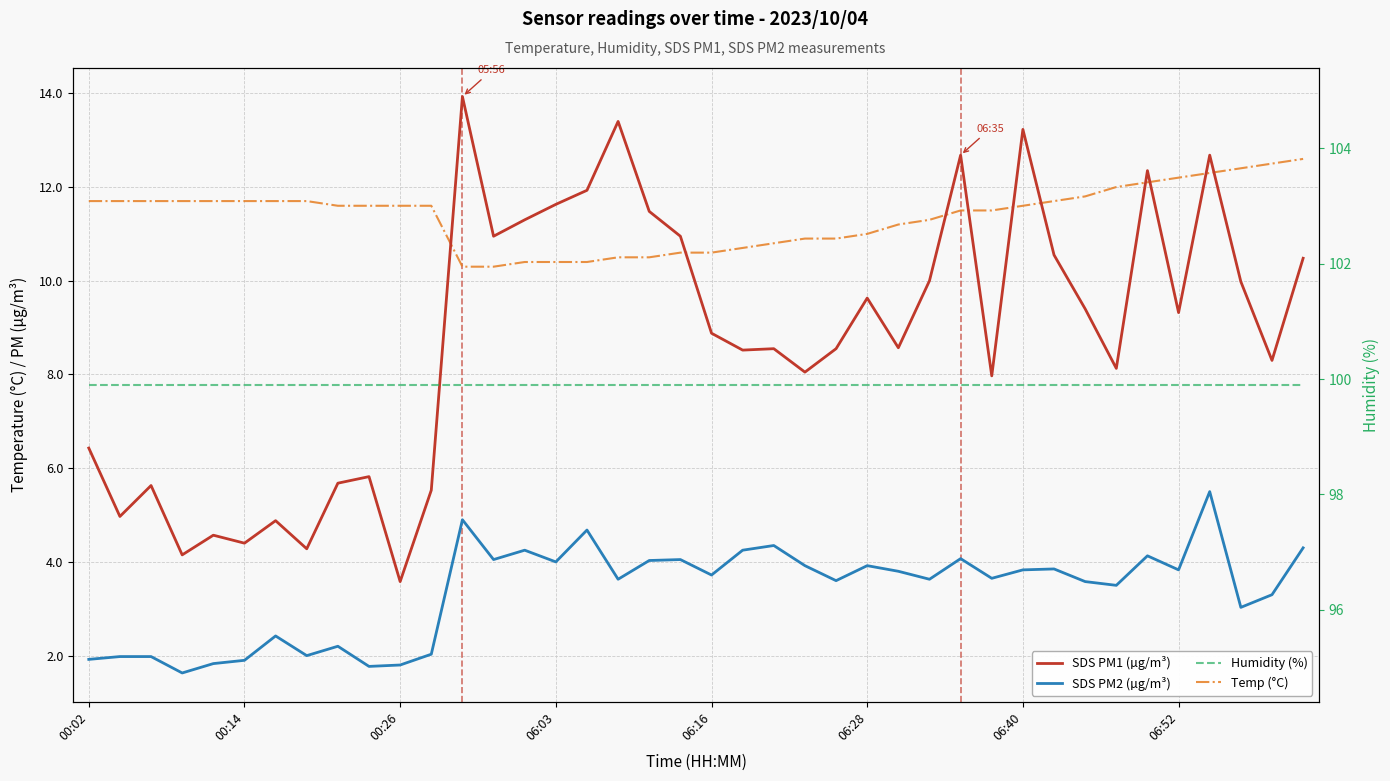

What is the value of the Humidity (%) point at the 36th from the left?

99.9